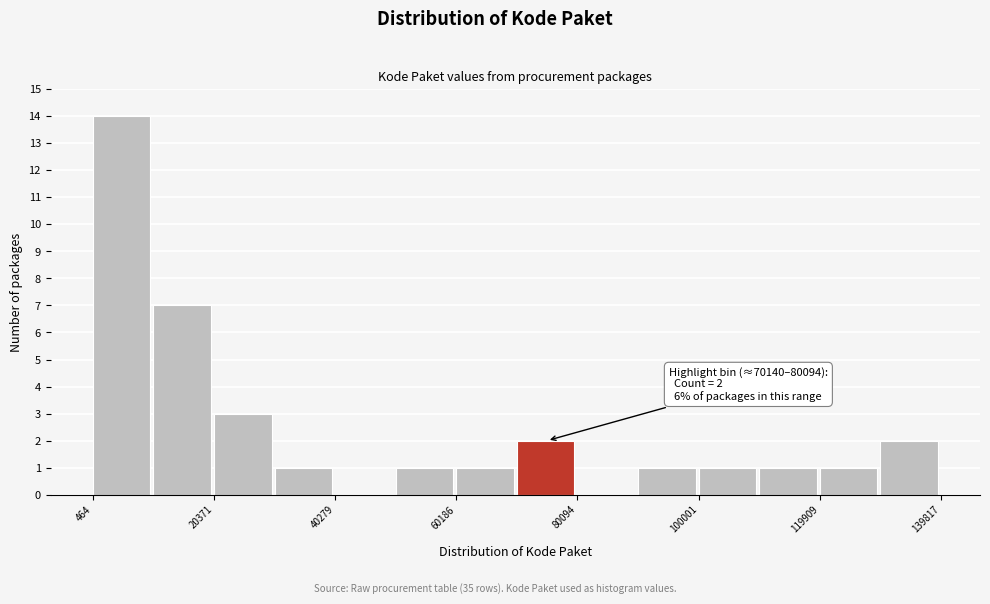

Which range on the x-axis has the tallest bar?

0 to 10000